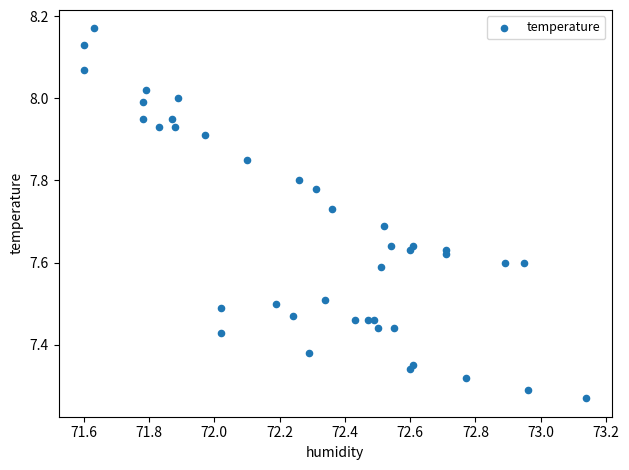

What is the range of X values (max minus min)?

1.5